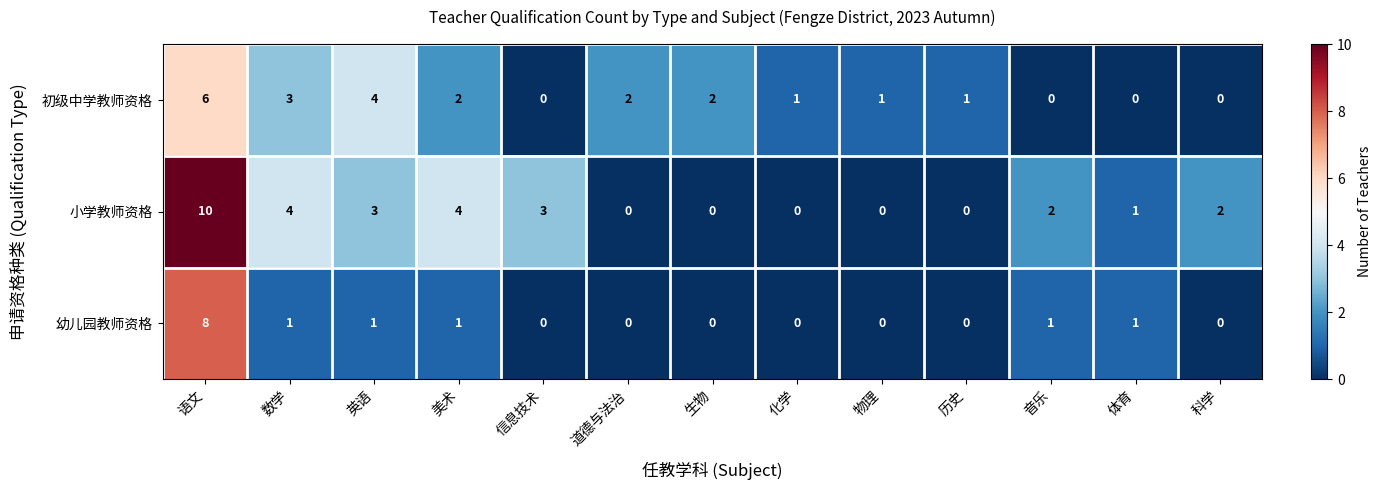

Is the value of 小学教师资格 at 数学 greater than the value of 初级中学教师资格 at 美术?

Yes